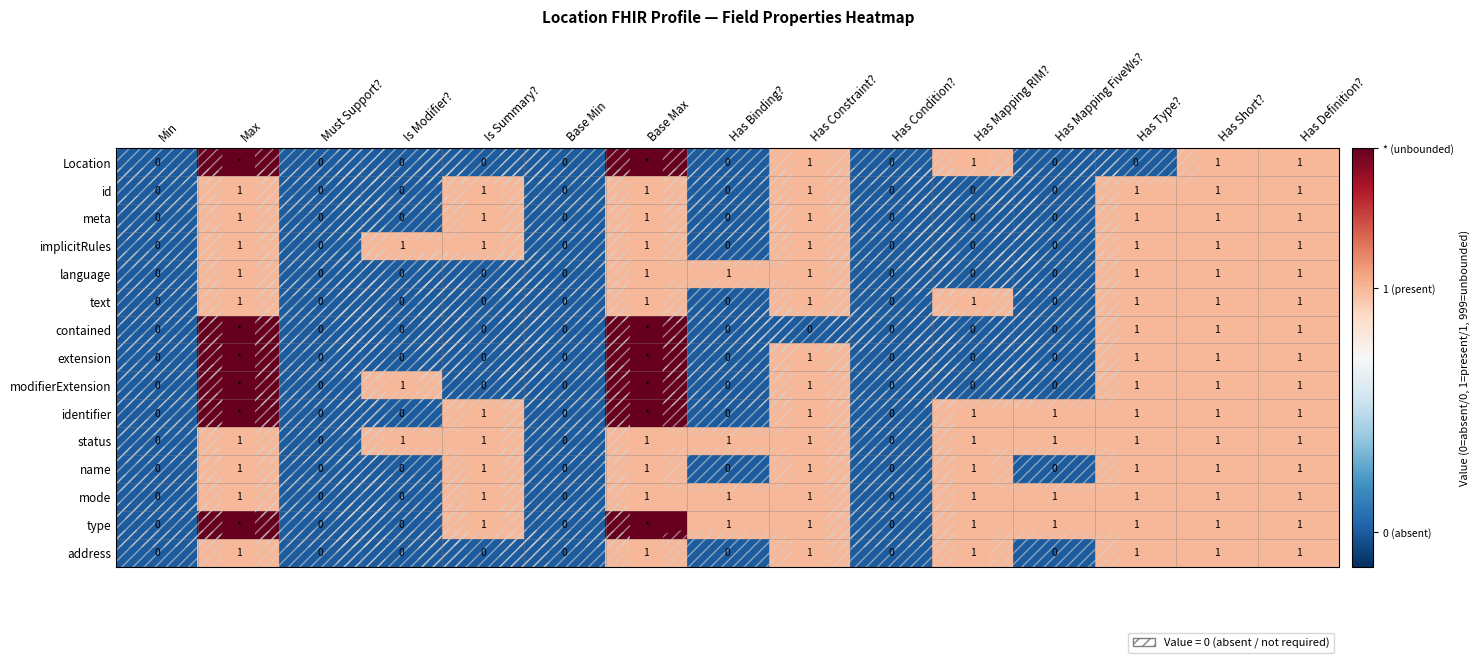

Count the implicitRules values in the range 0 to 1.

15